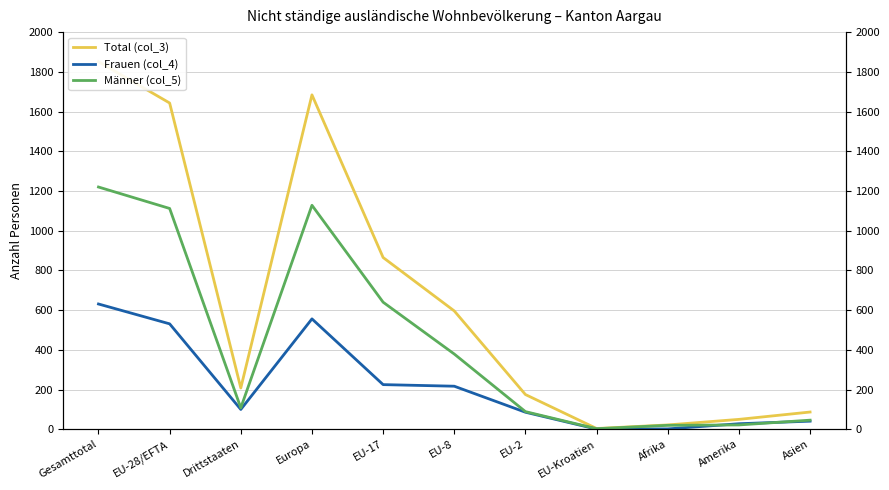

List the labels in order of Total (col_3) value, largest first.

Gesamttotal, Europa, EU-28/EFTA, EU-17, EU-8, Drittstaaten, EU-2, Asien, Amerika, Afrika, EU-Kroatien